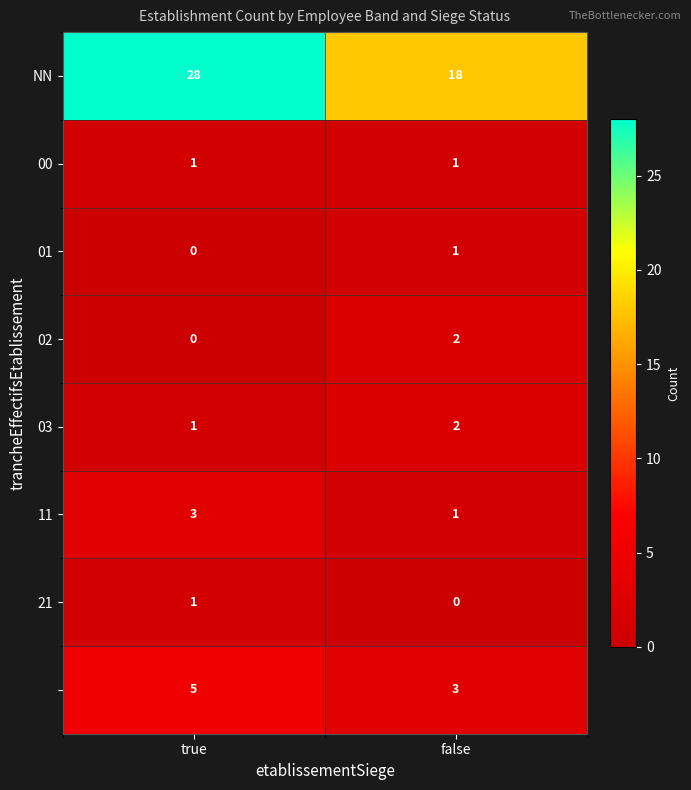

What is the greatest value displayed?

28